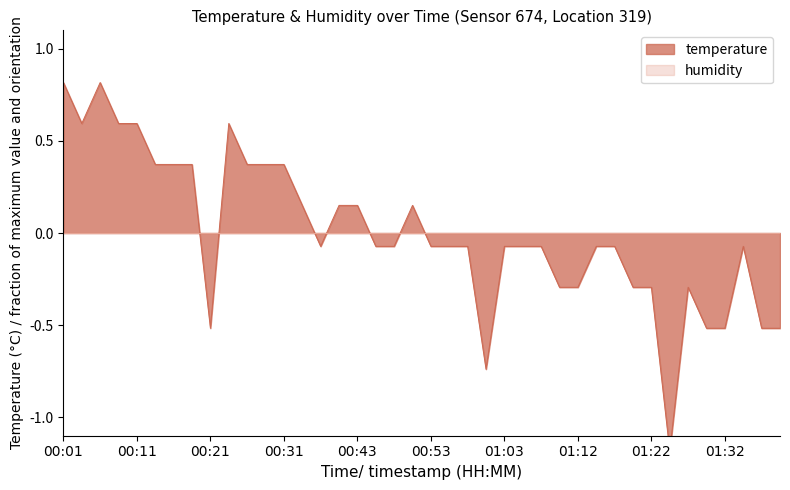

How many points are higher than both their immediate neighbors (excluding endpoints)?

5